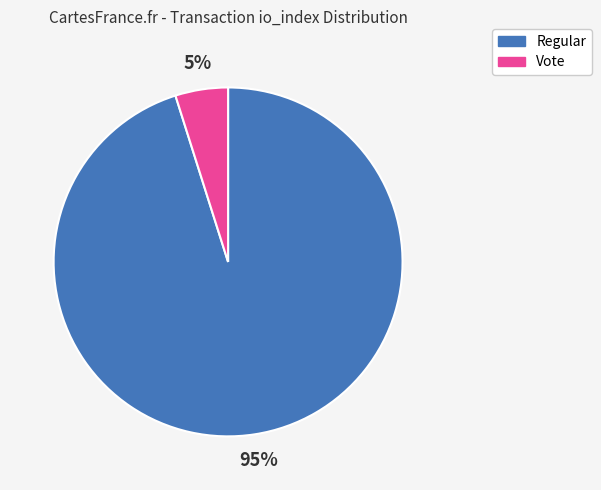

Is there any slice that represents more than half of the pie?

Yes